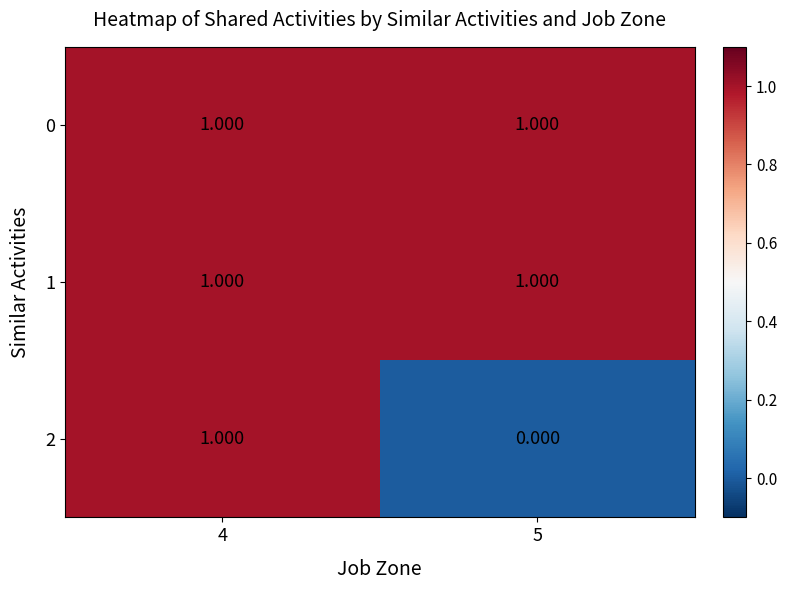

How many distinct data groups are displayed?

3